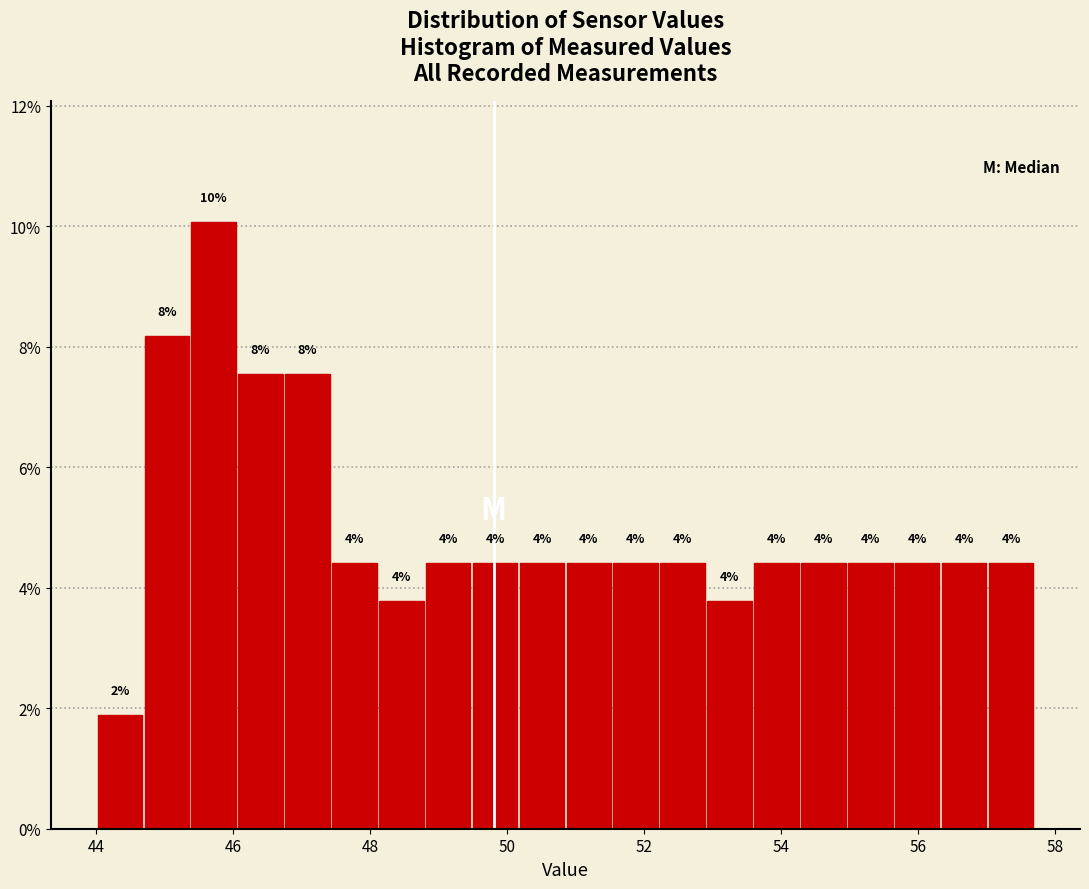

Around what value on the x-axis is the tallest bar? Give the approximate position of its centre, as read against the axis.

45.8